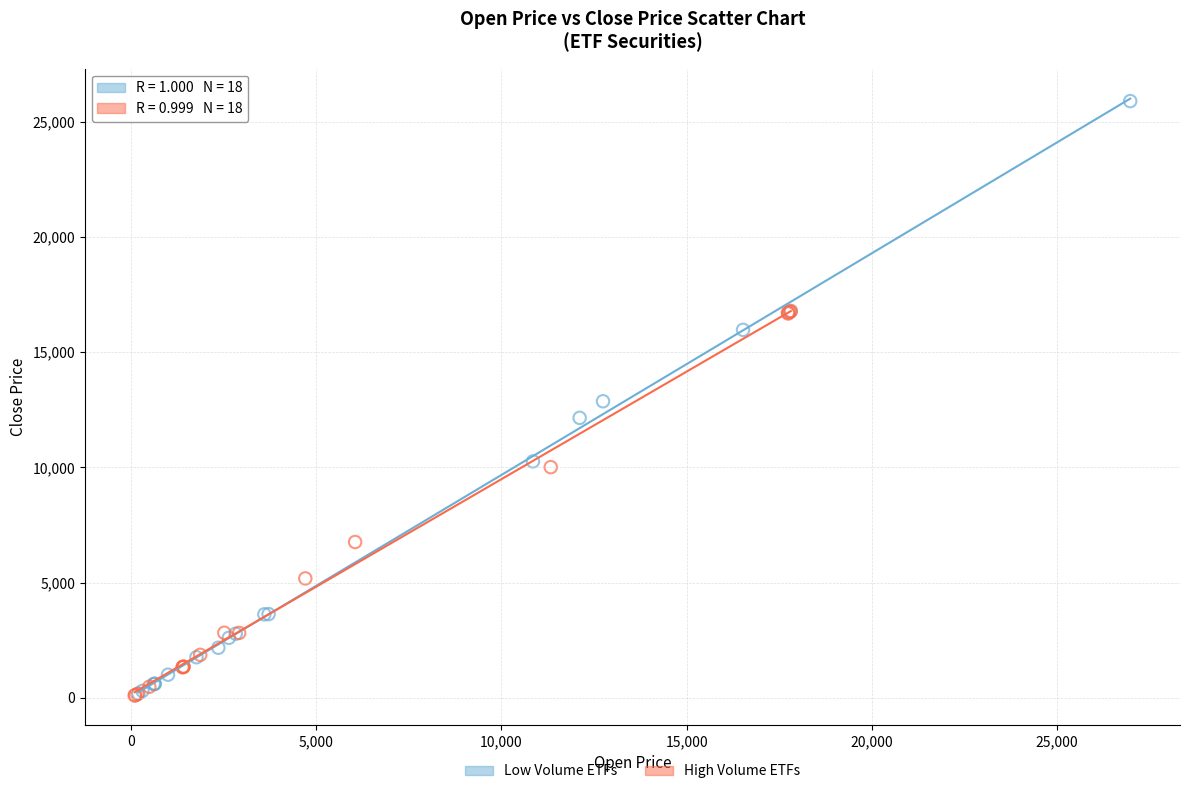

Which series has the widest spread of Y values?

Low Volume ETFs